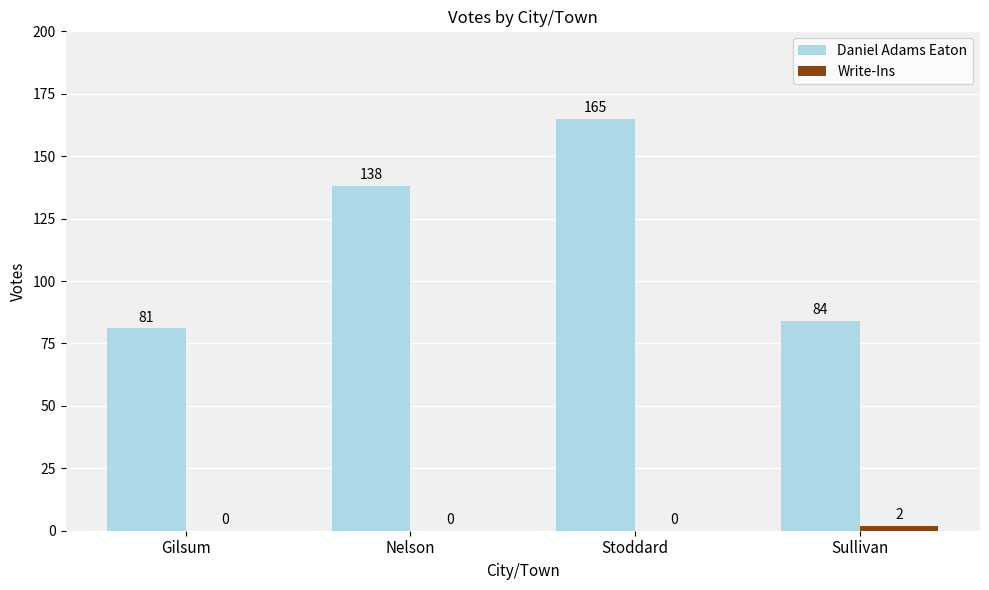

What is the spread (max minus min) of values at Nelson?

138